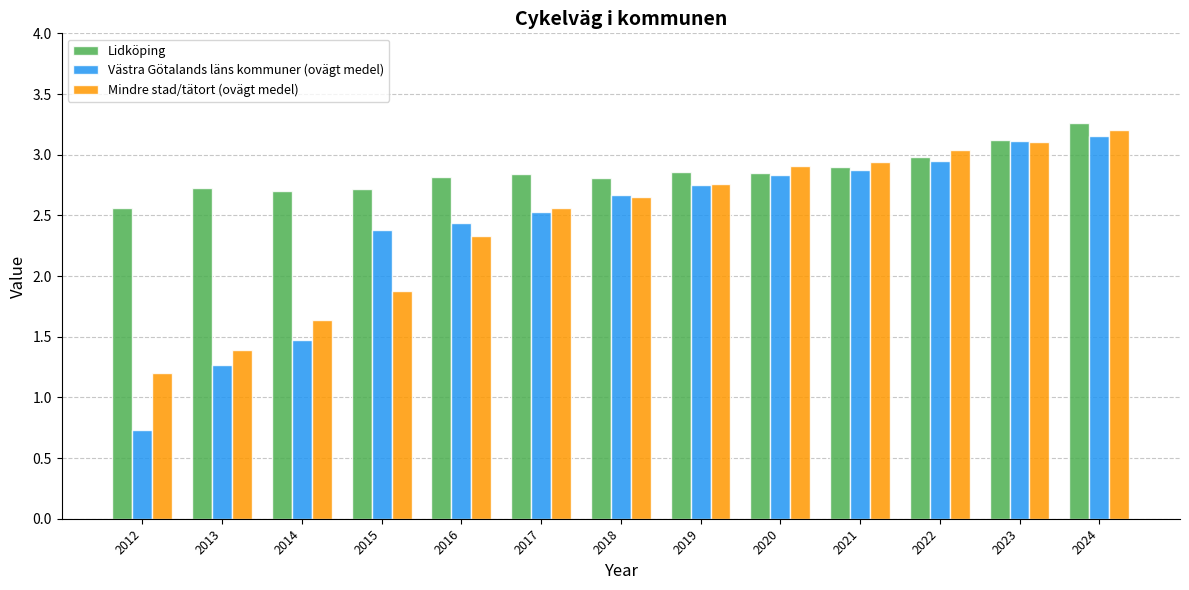

How many bars are there in total?

39